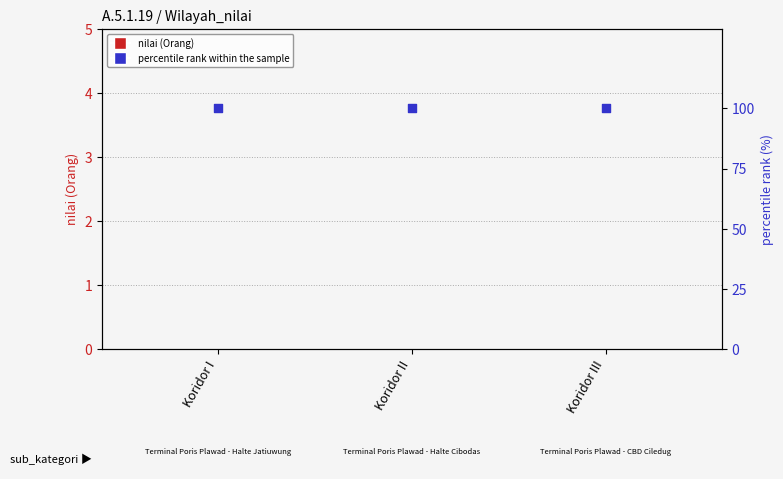

Which series reaches the maximum Y coordinate?

percentile rank within the sample